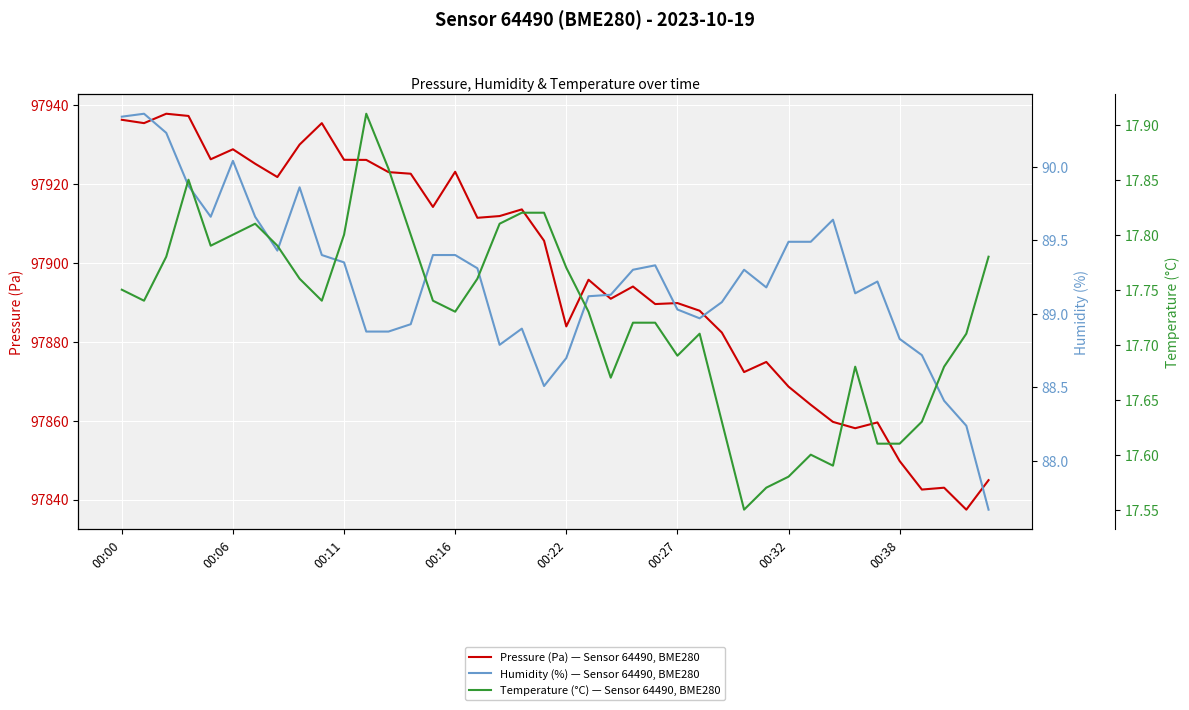

True or false: Pressure (Pa) — Sensor 64490, BME280 and Temperature (°C) — Sensor 64490, BME280 cross at least once.

False